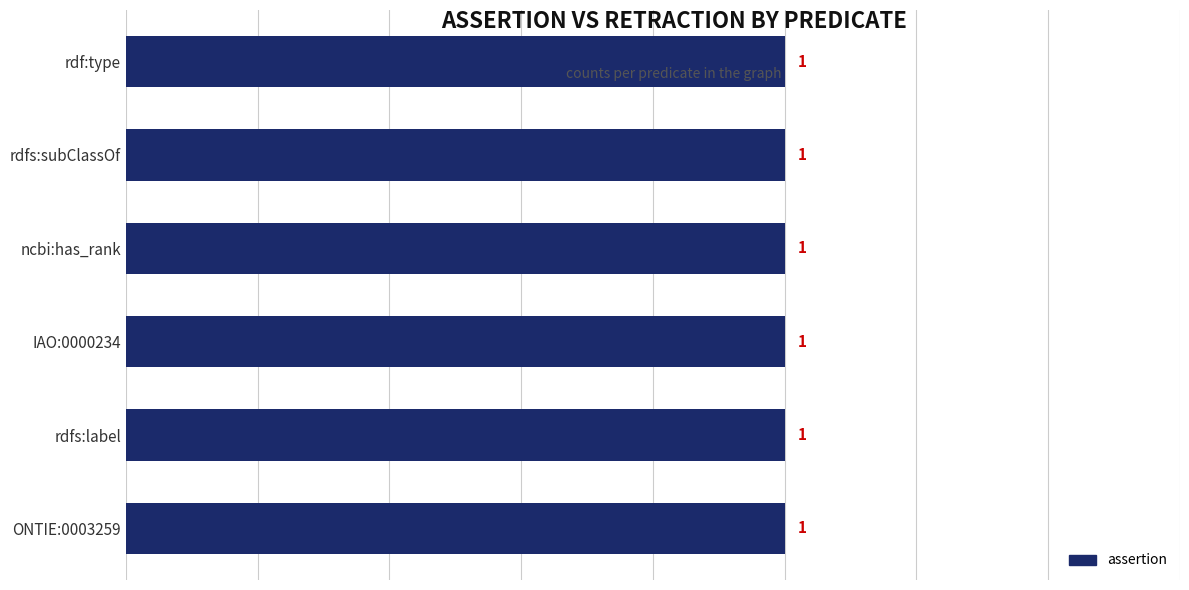

Which has a higher value, rdf:type or IAO:0000234?

rdf:type